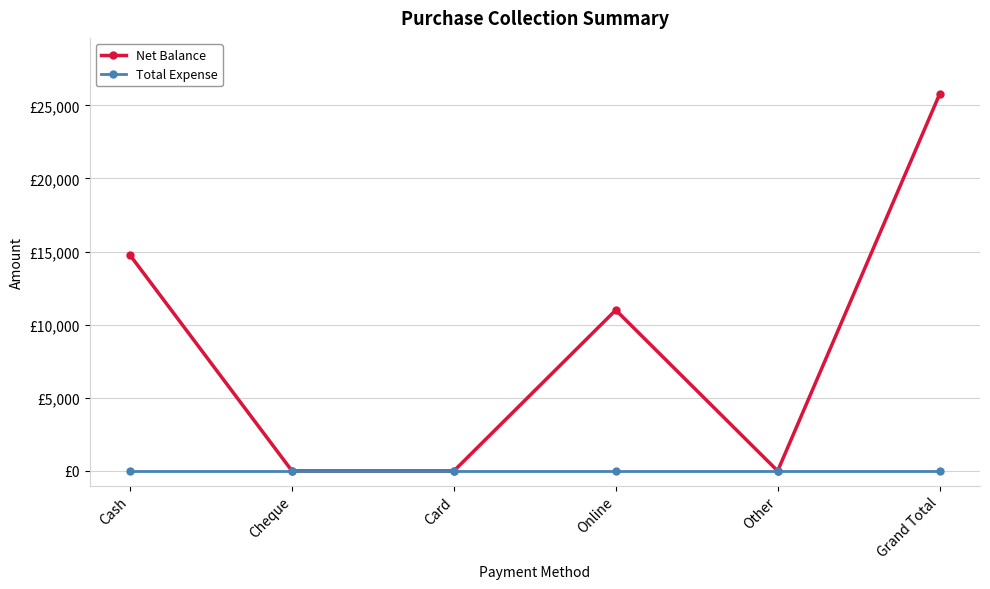

Between Cash and Online, which series saw the biggest shift?

Net Balance